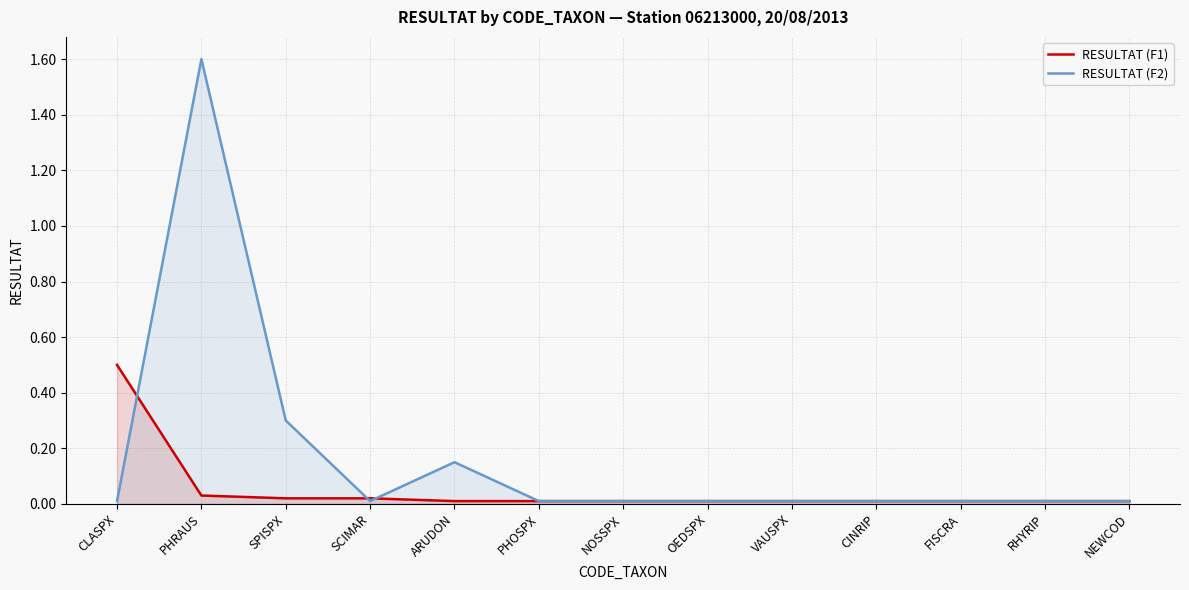

List the labels in order of value, smallest first.

ARUDON, PHOSPX, NOSSPX, OEDSPX, VAUSPX, CINRIP, FISCRA, RHYRIP, NEWCOD, SPISPX, SCIMAR, PHRAUS, CLASPX